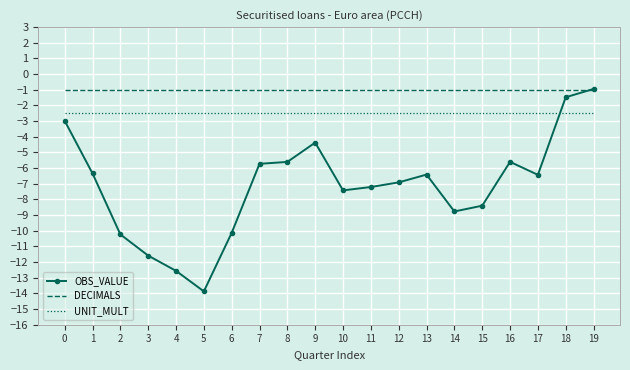

Which category has the lowest value across all series?

5